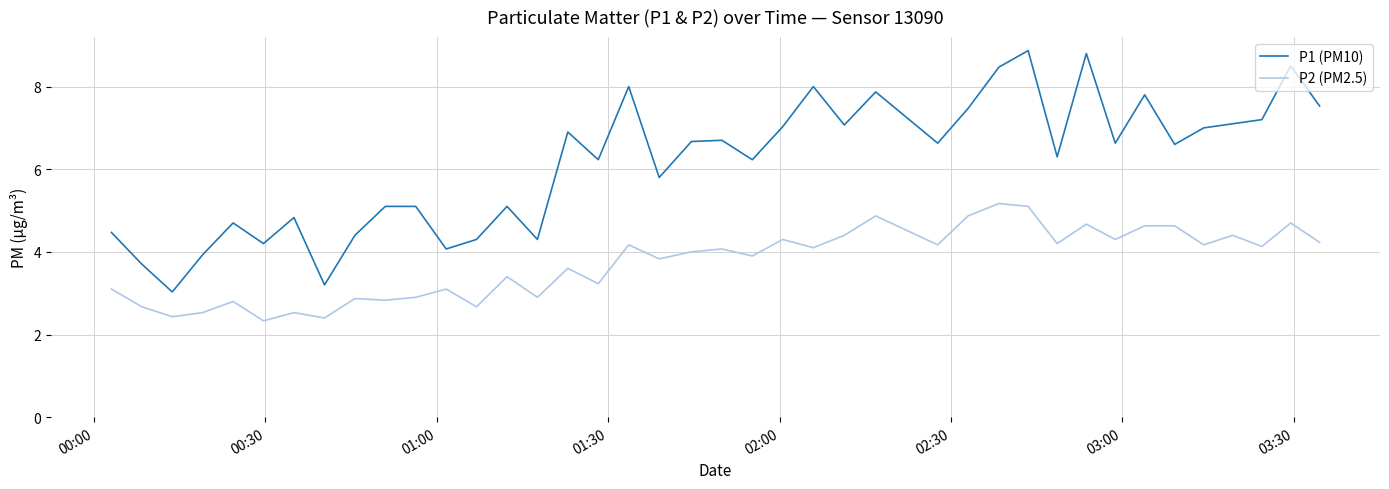

What is the maximum value shown in the chart?

8.9